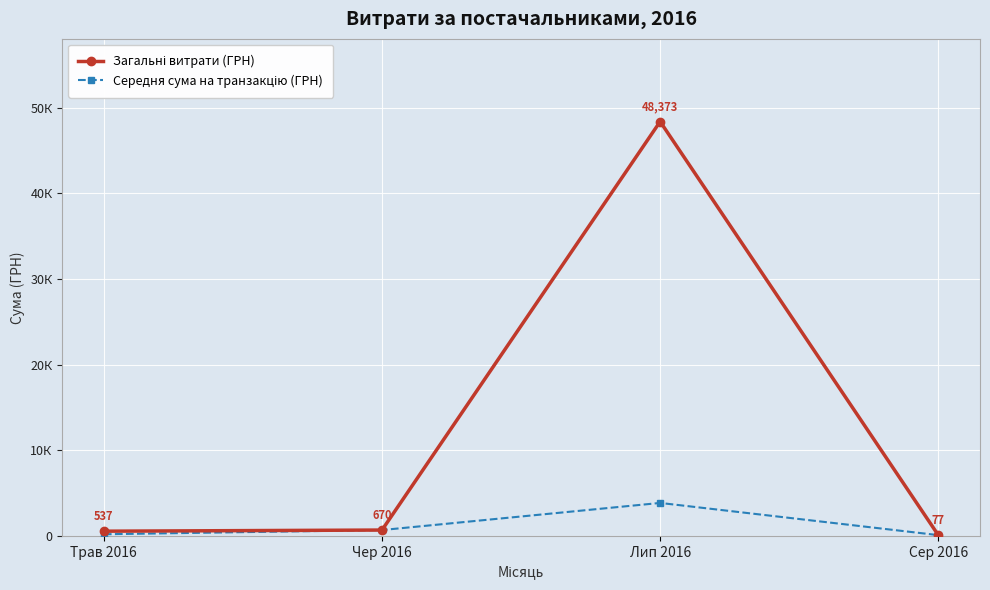

What position from the left is Чер 2016?

2